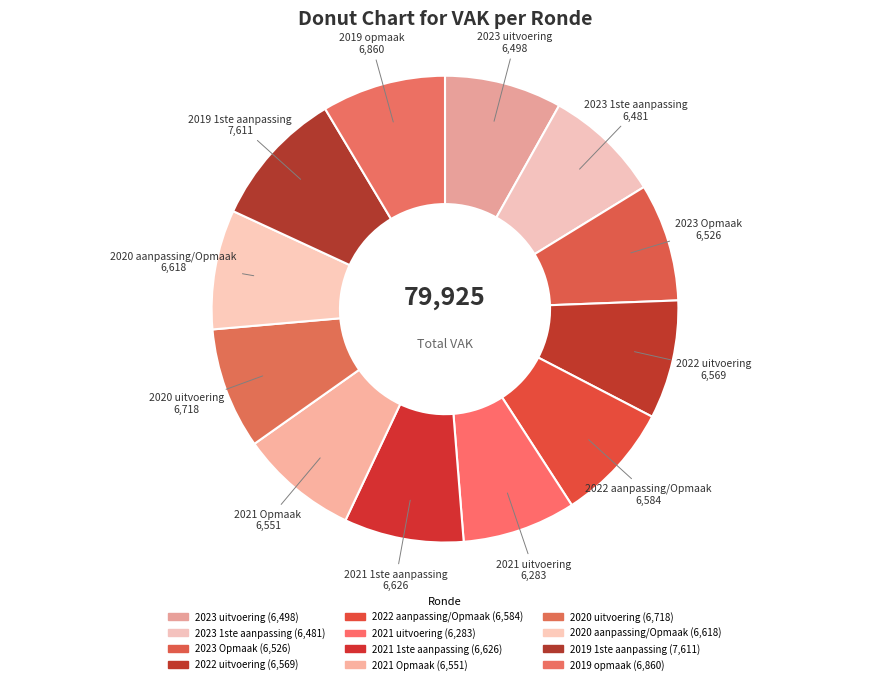

What is the change in value from 2023 1ste aanpassing to 2020 aanpassing/Opmaak?

+137